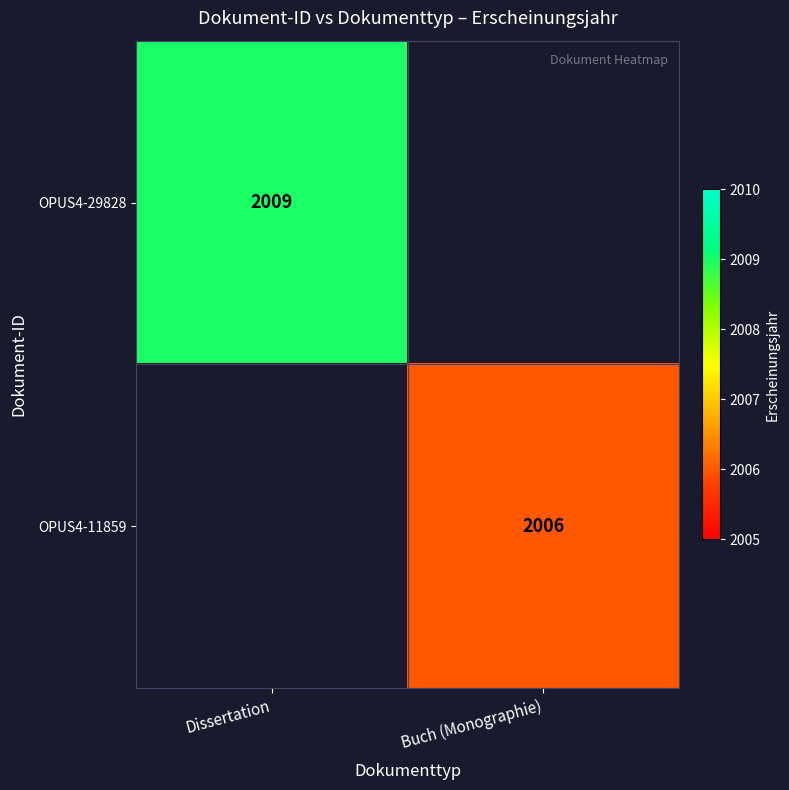

True or false: OPUS4-11859 has a value of 2868 at Buch (Monographie).

False